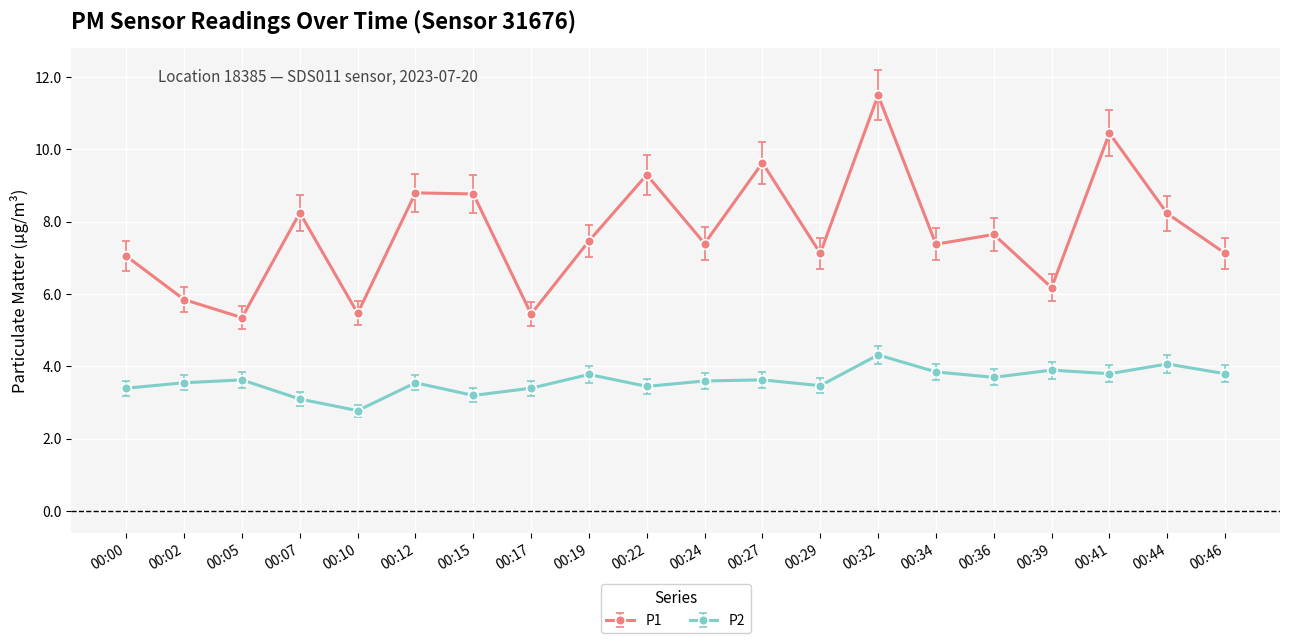

What is the difference between the maximum and minimum values in the P2 series?

1.5